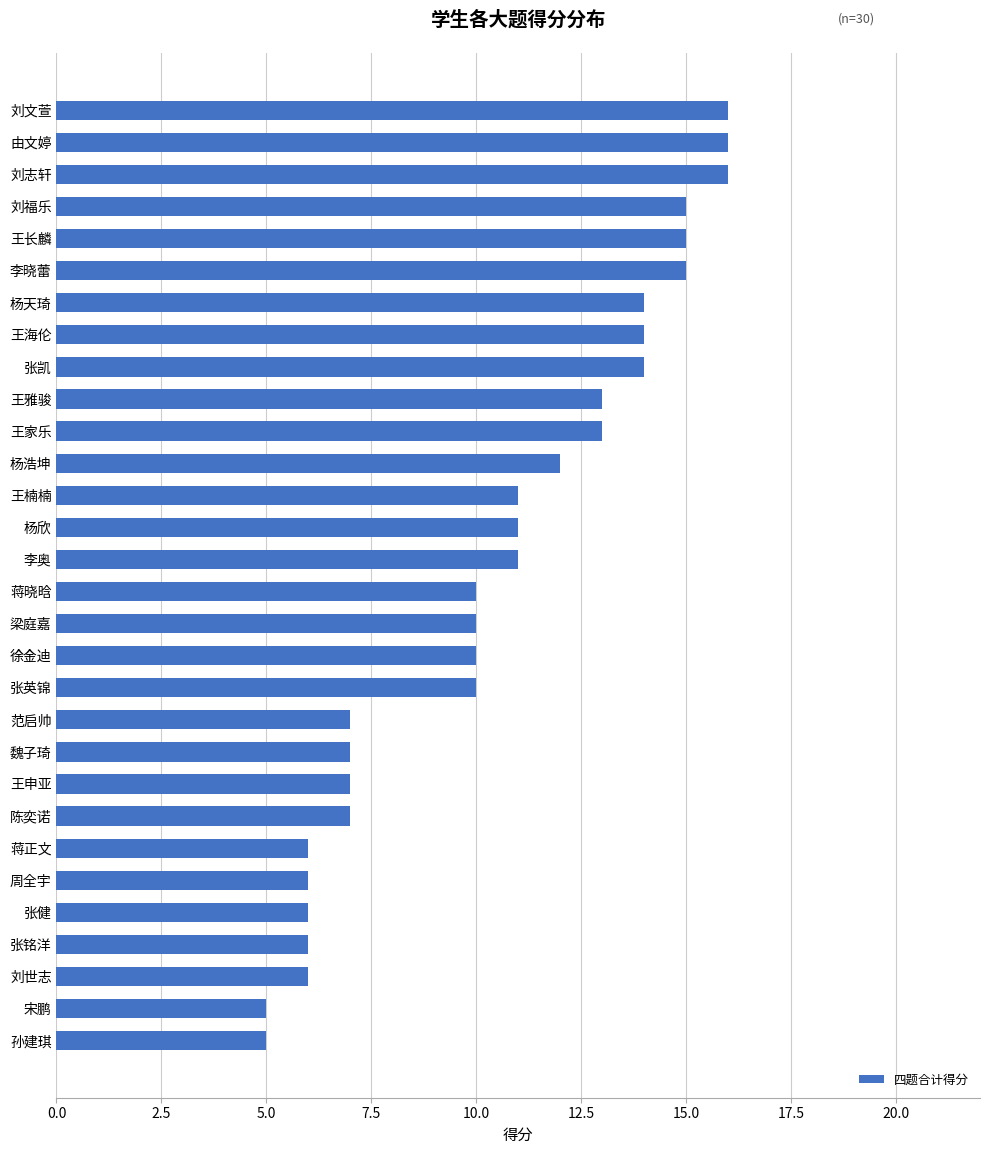

The value at 杨欣 is 11. True or false?

True